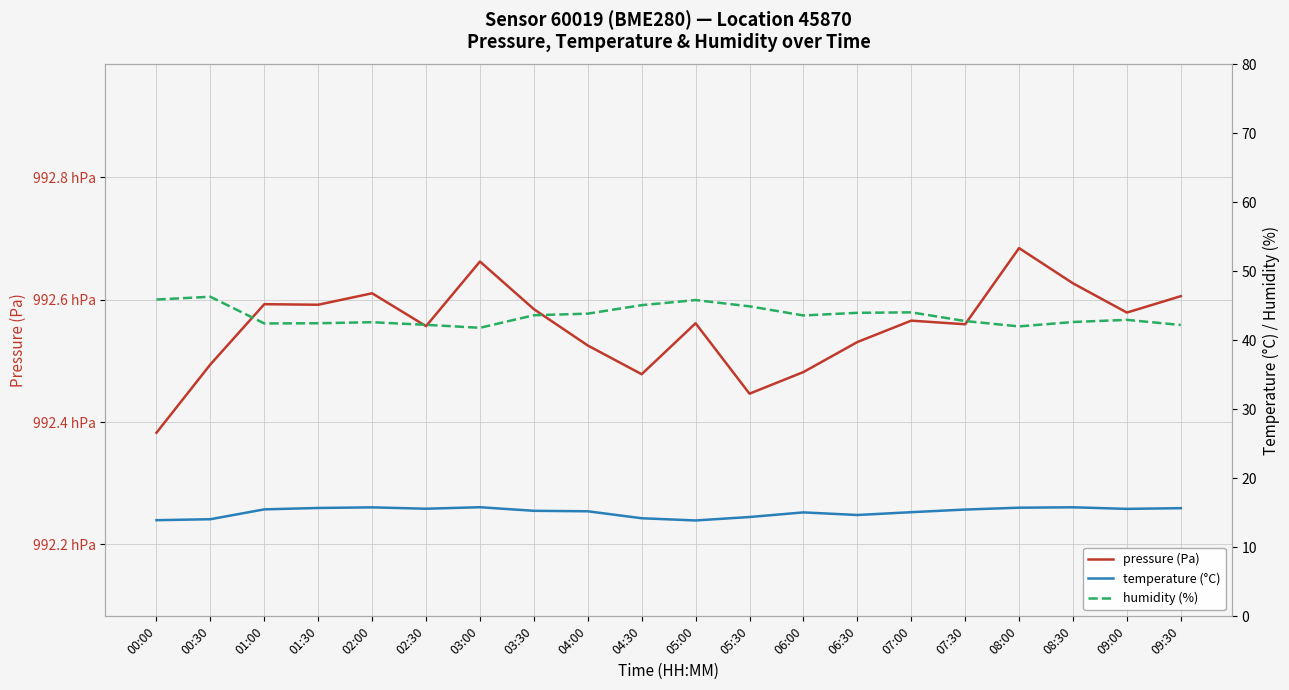

The humidity (%) series shows 13.9 at 01:00. True or false?

False